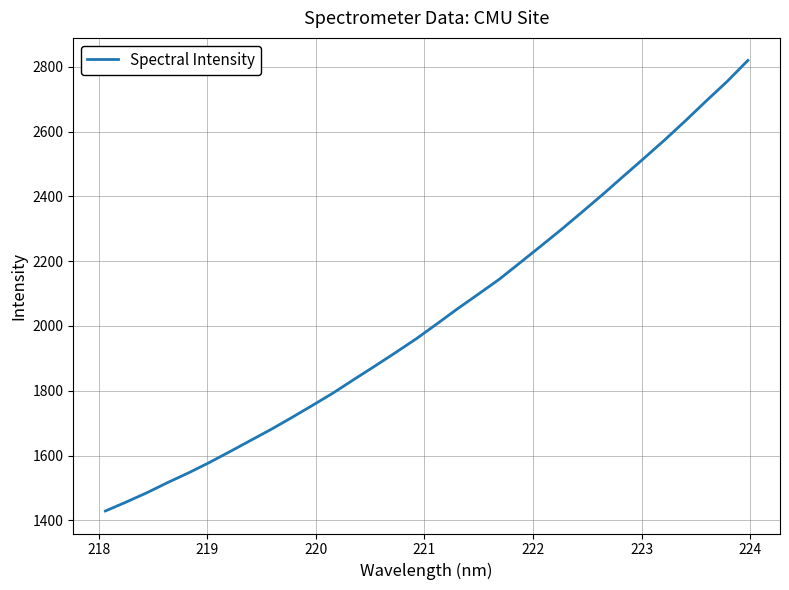

What is the maximum value shown in the chart?

2819.6